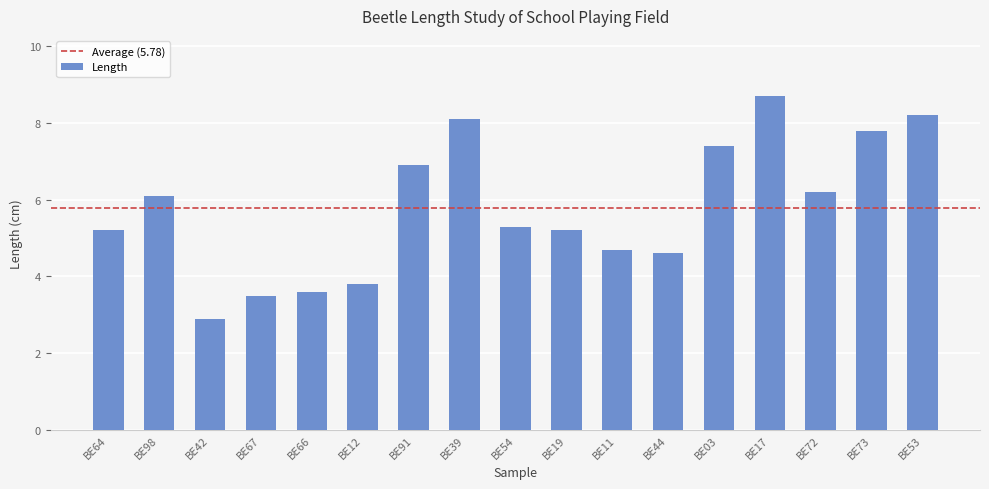

How many values are below 5?

6